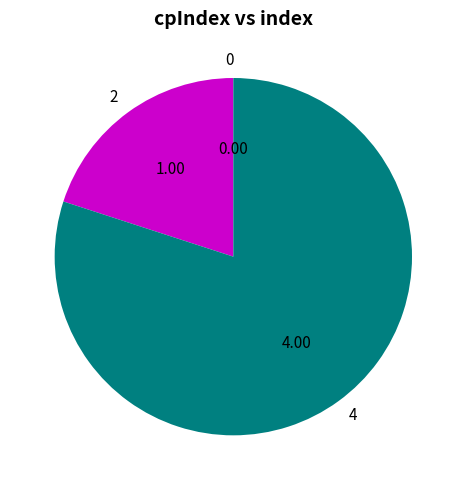

Is there a majority slice in this chart?

Yes